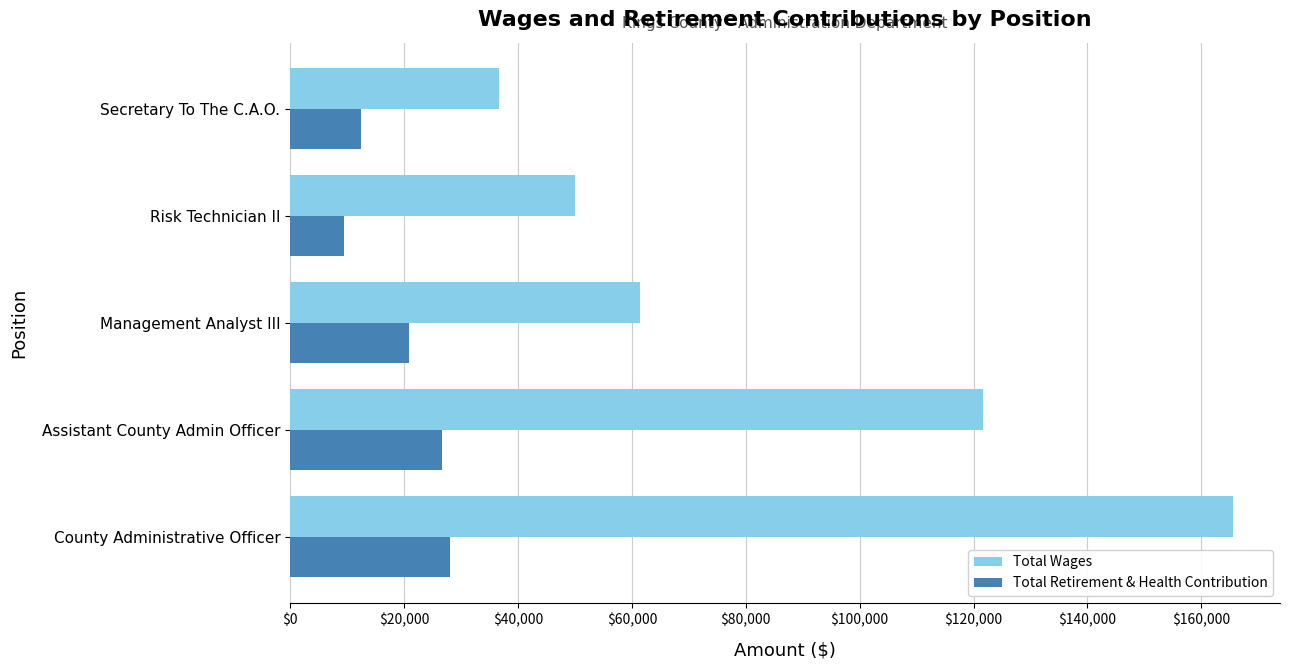

What is the difference between the second highest and minimum values in the Total Retirement & Health Contribution series?

17154